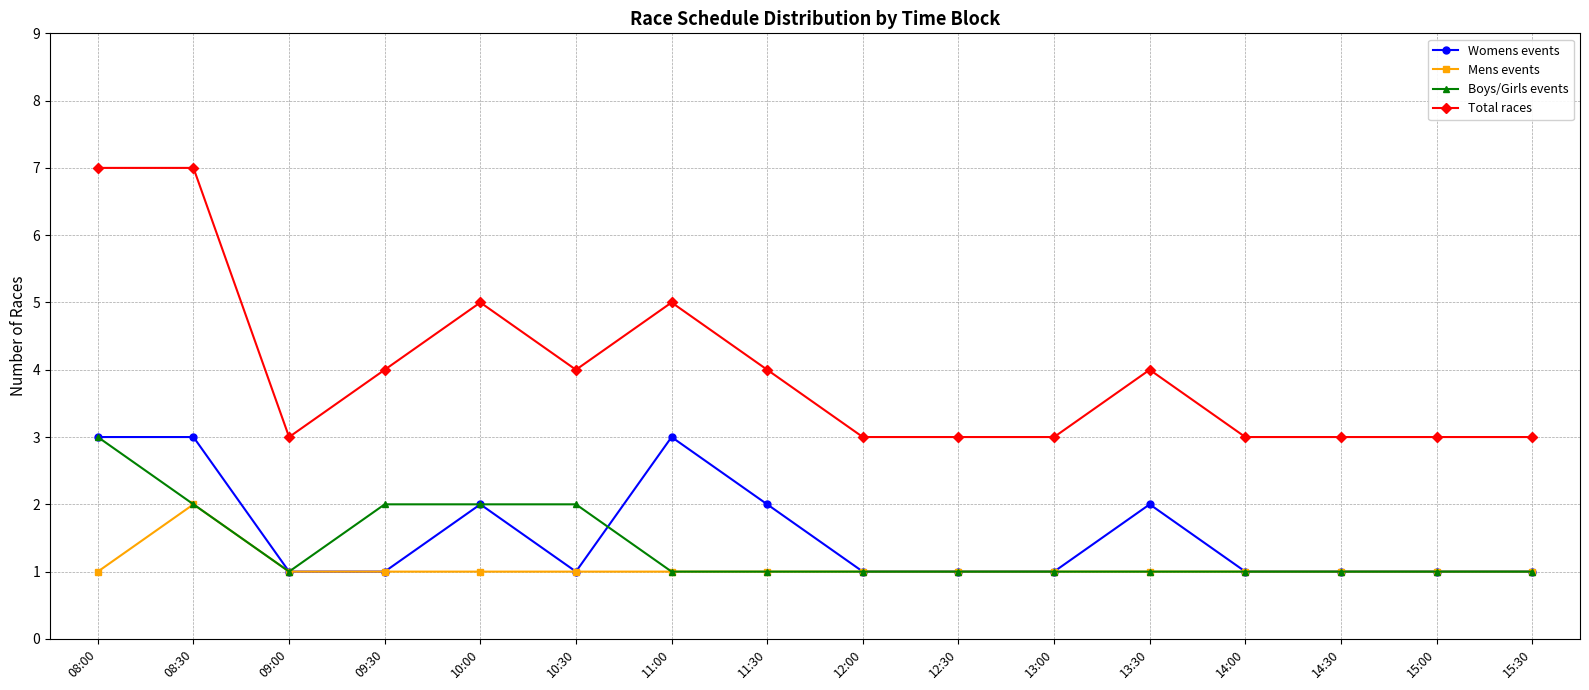

What are all the series names shown in the legend?

Womens events, Mens events, Boys/Girls events, Total races